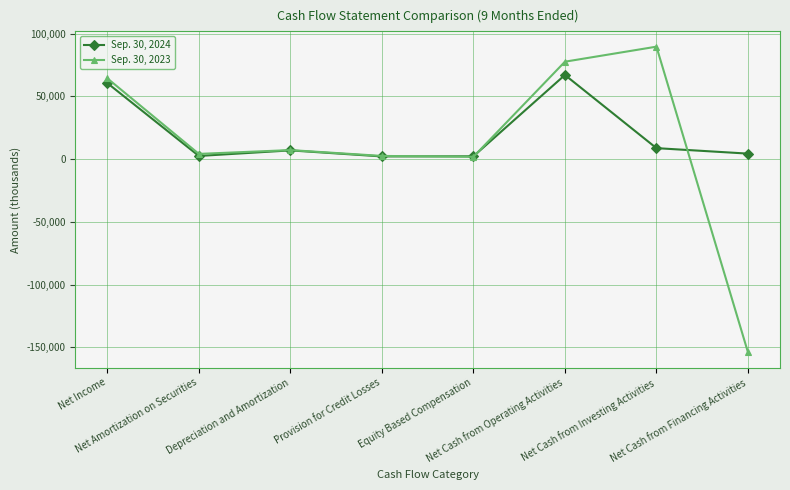

True or false: Sep. 30, 2024 has a value of 2266 at Equity Based Compensation.

True